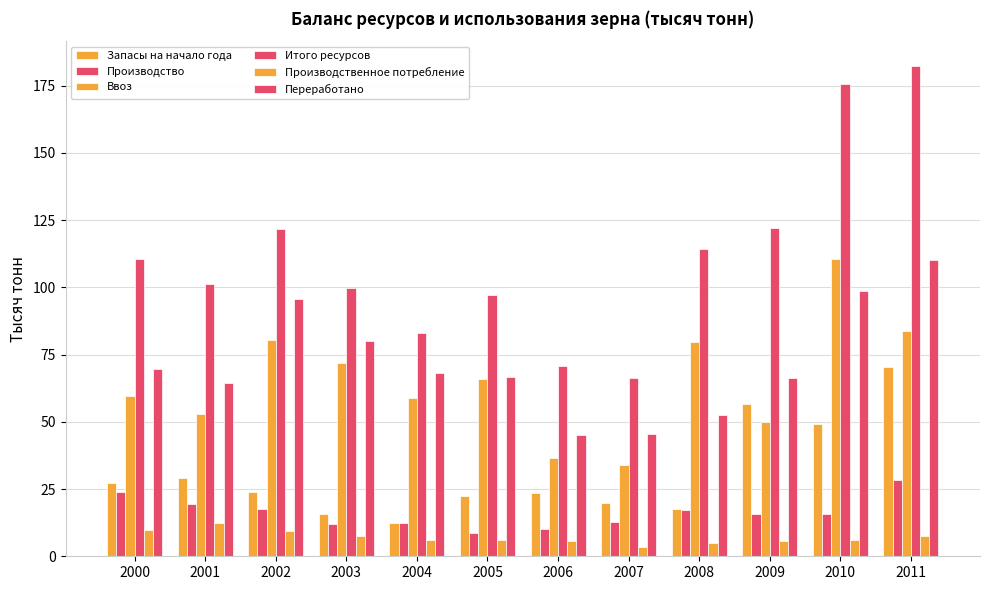

How many values in the Итого ресурсов series exceed 110?

6